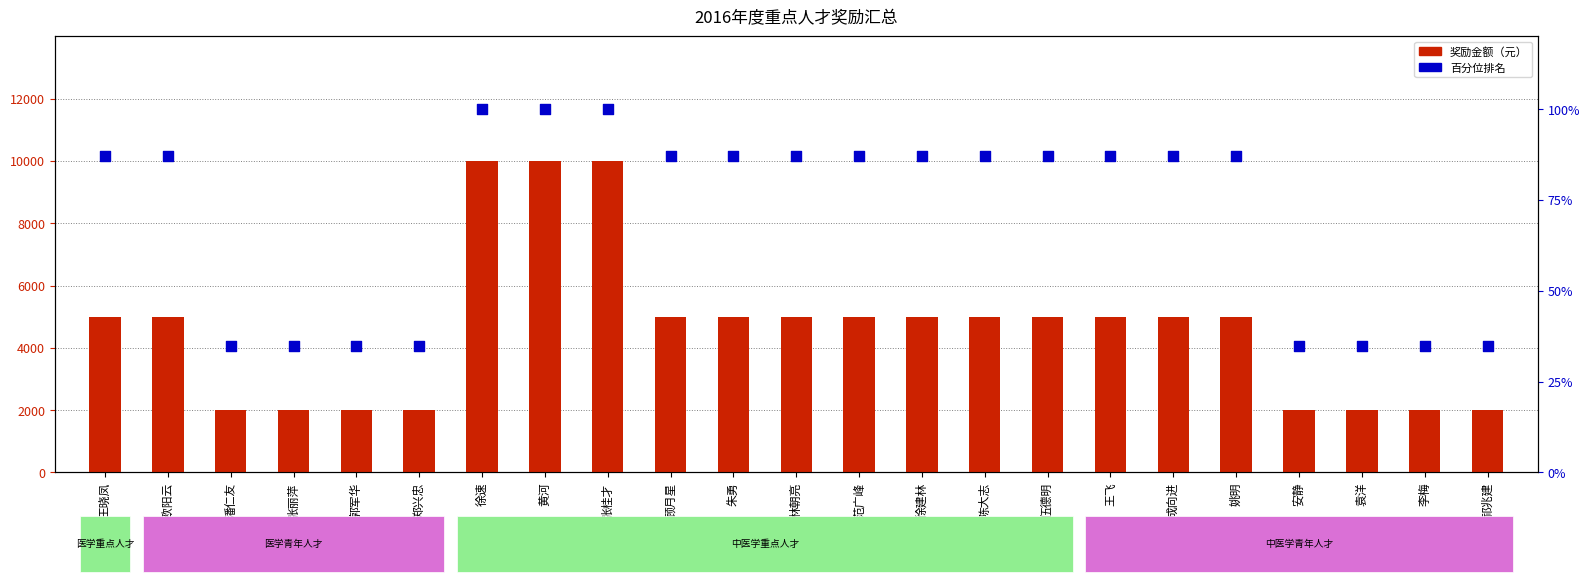

Which series has the widest spread of Y values?

奖励金额（元）